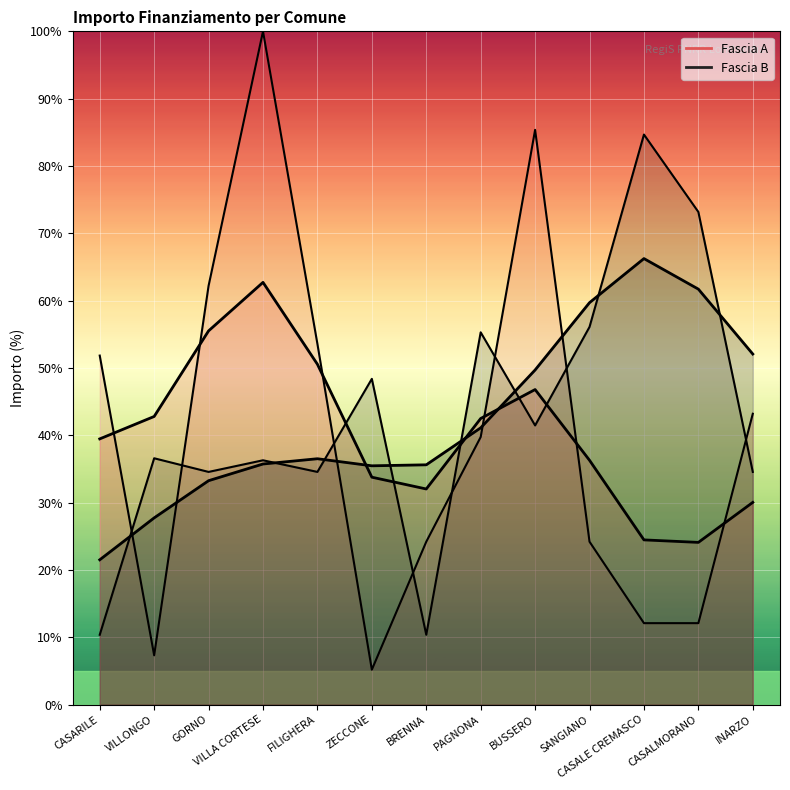

Which category has the highest value in the Fascia B series?

CASALE CREMASCO